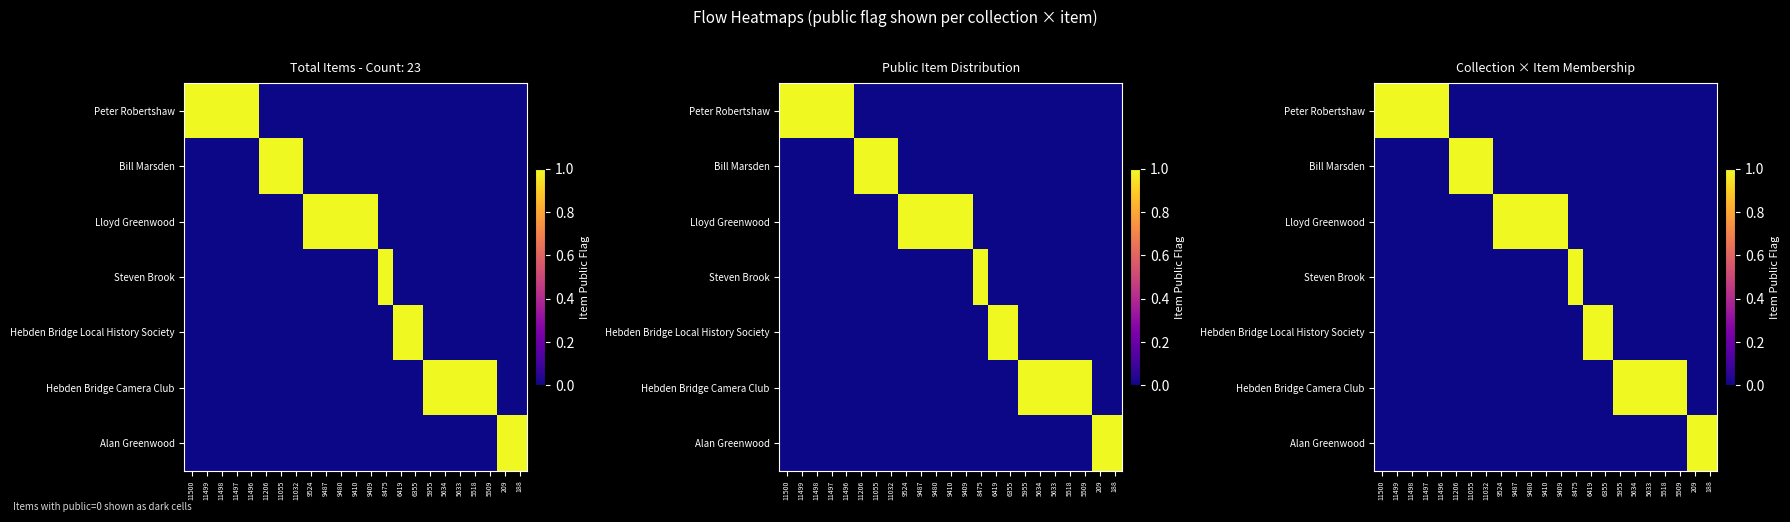

List the labels in order of Bill Marsden value, largest first.

11206, 11055, 11032, 11500, 11499, 11498, 11497, 11496, 9524, 9487, 9480, 9410, 9409, 8475, 6419, 6355, 5955, 5634, 5633, 5518, 5509, 209, 188